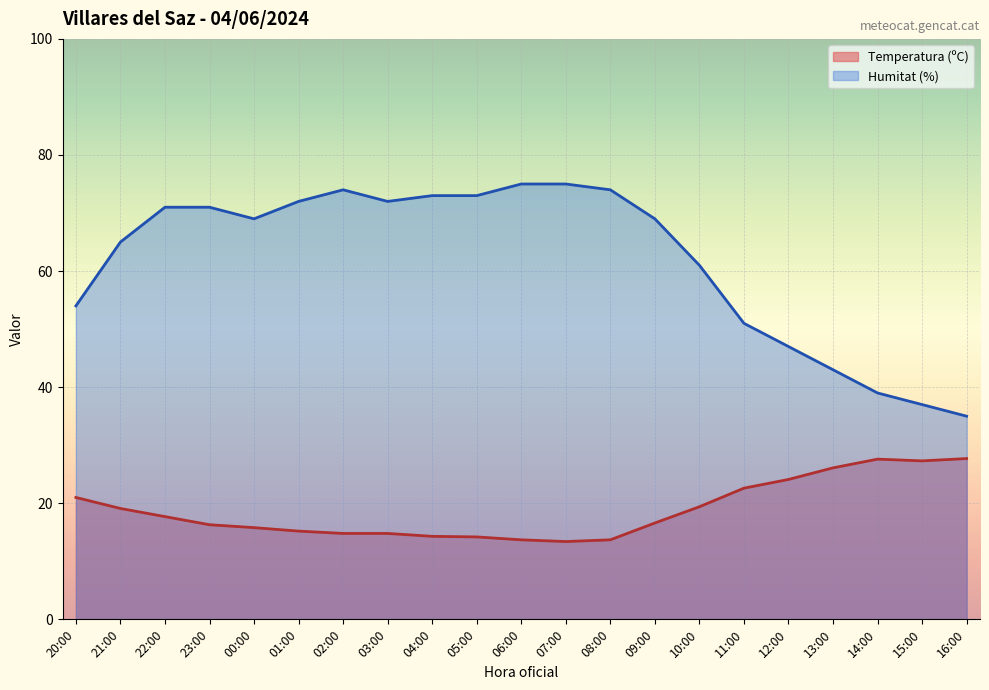

Reading right to left, transcribe all the data shown in this chart.

Temperatura (ºC): 27.7	27.3	27.6	26.1	24.1	22.6	19.4	16.6	13.7	13.4	13.7	14.2	14.3	14.8	14.8	15.2	15.8	16.3	17.7	19.1	21.0
Humitat (%): 35.0	37.0	39.0	43.0	47.0	51.0	61.0	69.0	74.0	75.0	75.0	73.0	73.0	72.0	74.0	72.0	69.0	71.0	71.0	65.0	54.0